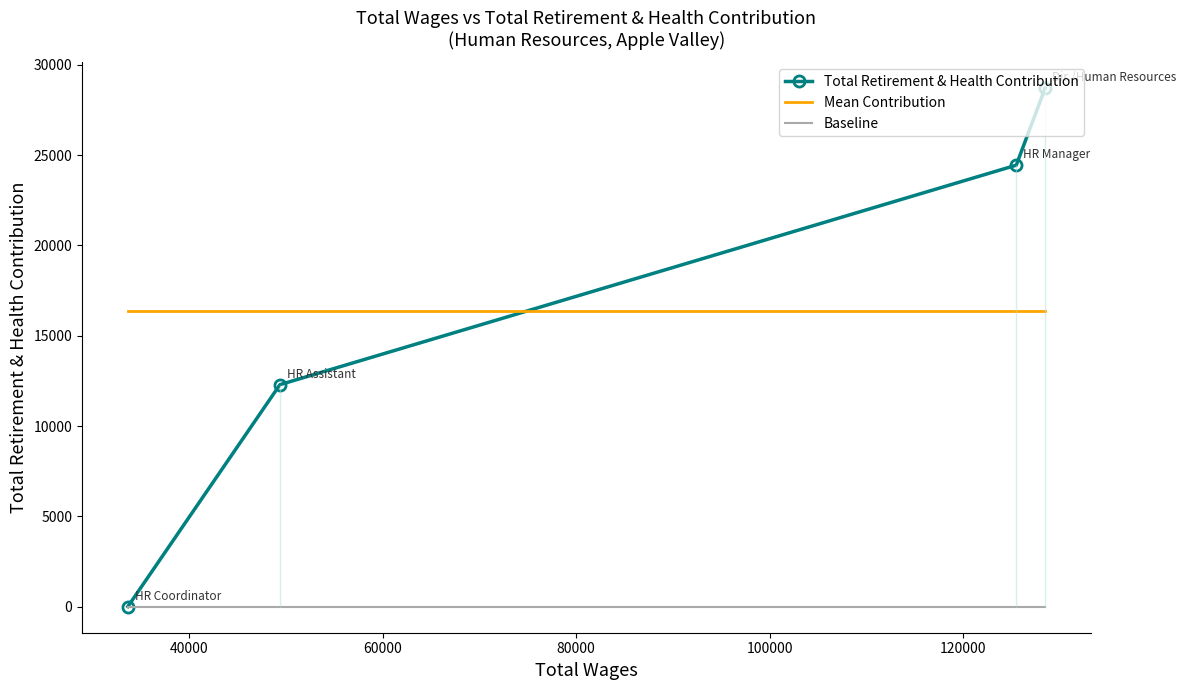

Rank the series by their maximum value, from lowest to highest.

Baseline, Mean Contribution, Total Retirement & Health Contribution